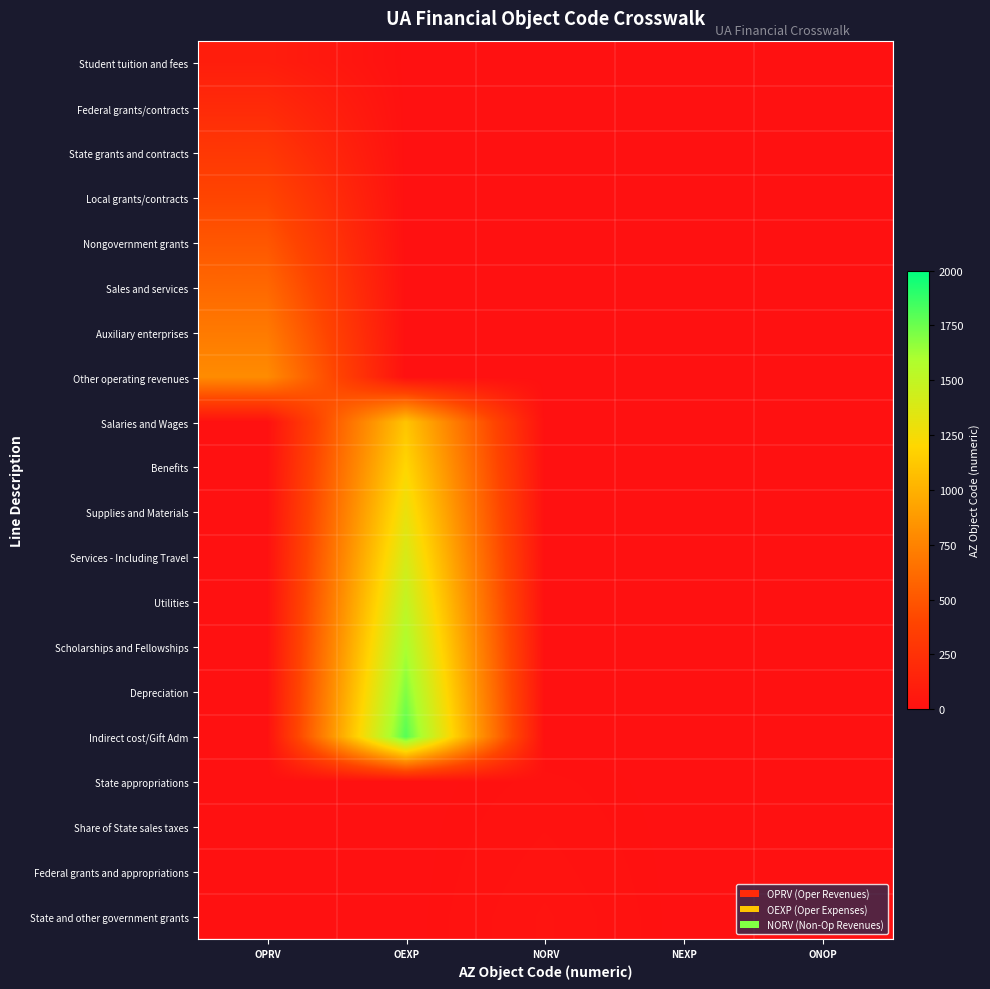

At how many categories does at least one series exceed 1670?

1